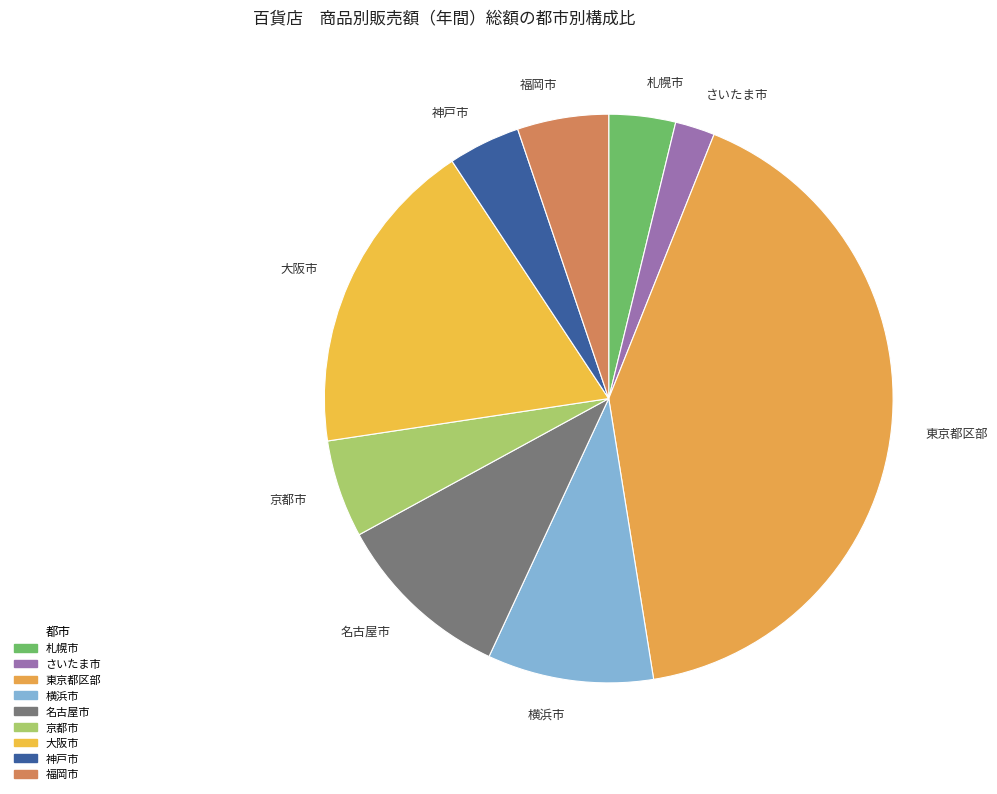

Approximately how many times larger is the value at さいたま市 compared to 福岡市?

0.4